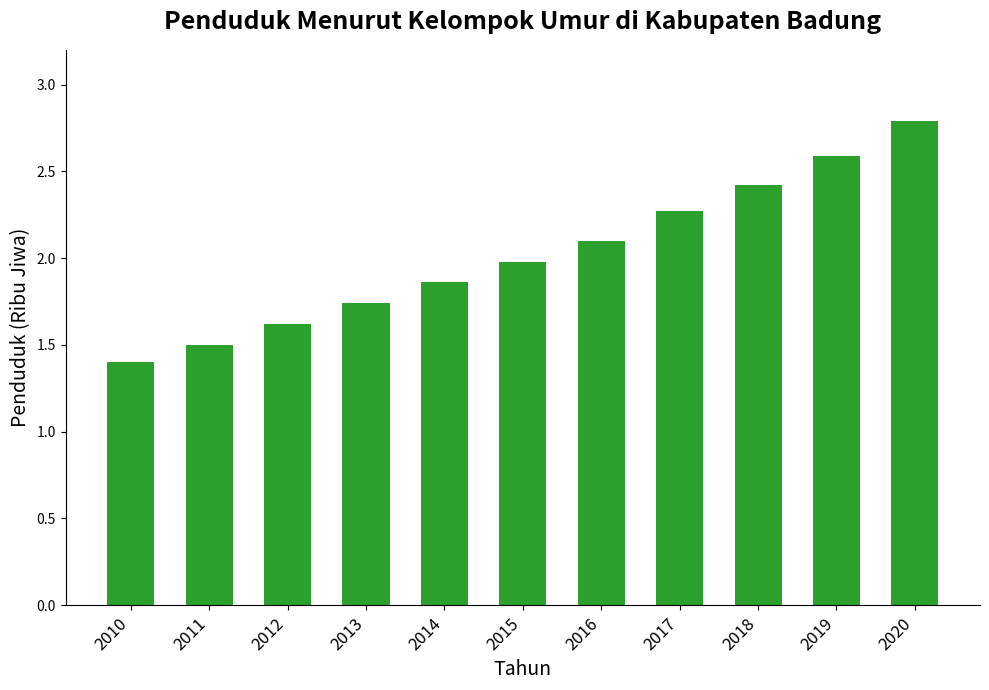

What is the difference between the second highest and minimum values?

1.2